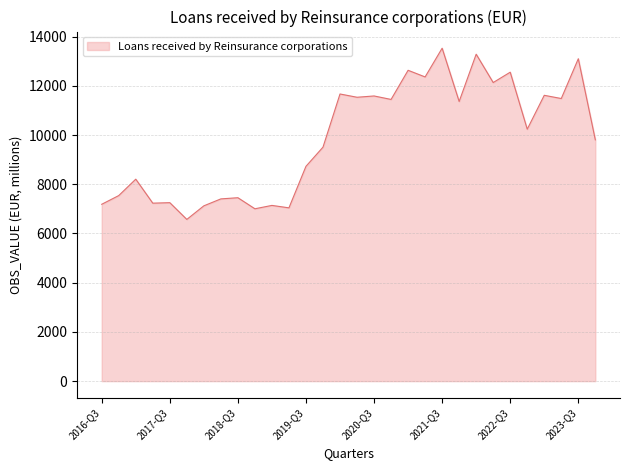

What is the difference between the second highest and minimum values?

6713.1